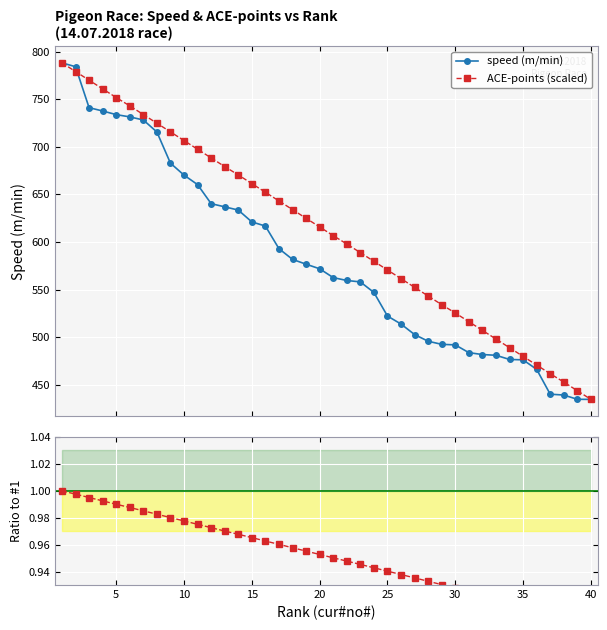

What is the highest value of the speed (m/min) series?

788.2